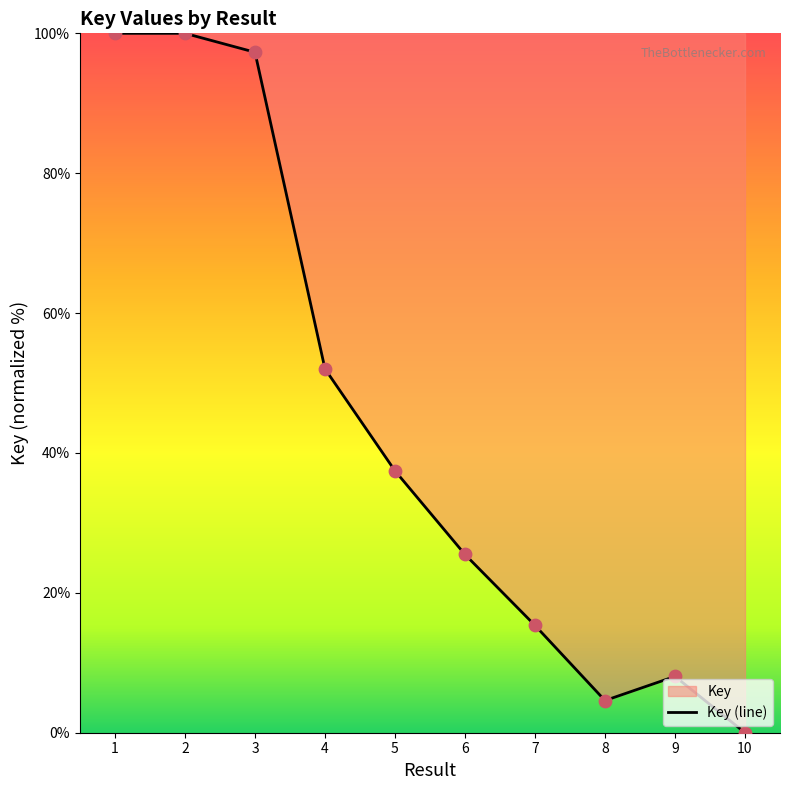

What is the change in value from 1 to 7?

-84.7